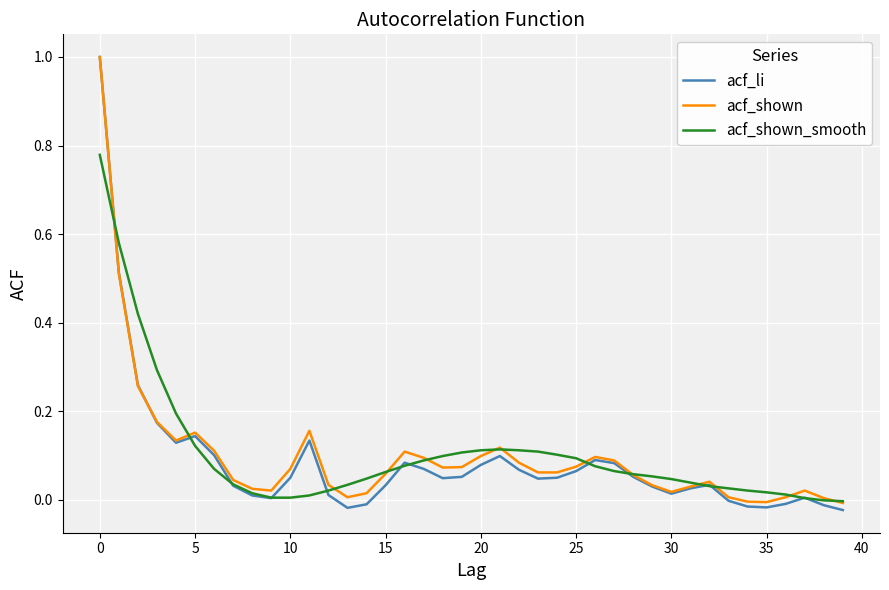

Which series has the widest spread of values?

acf_li